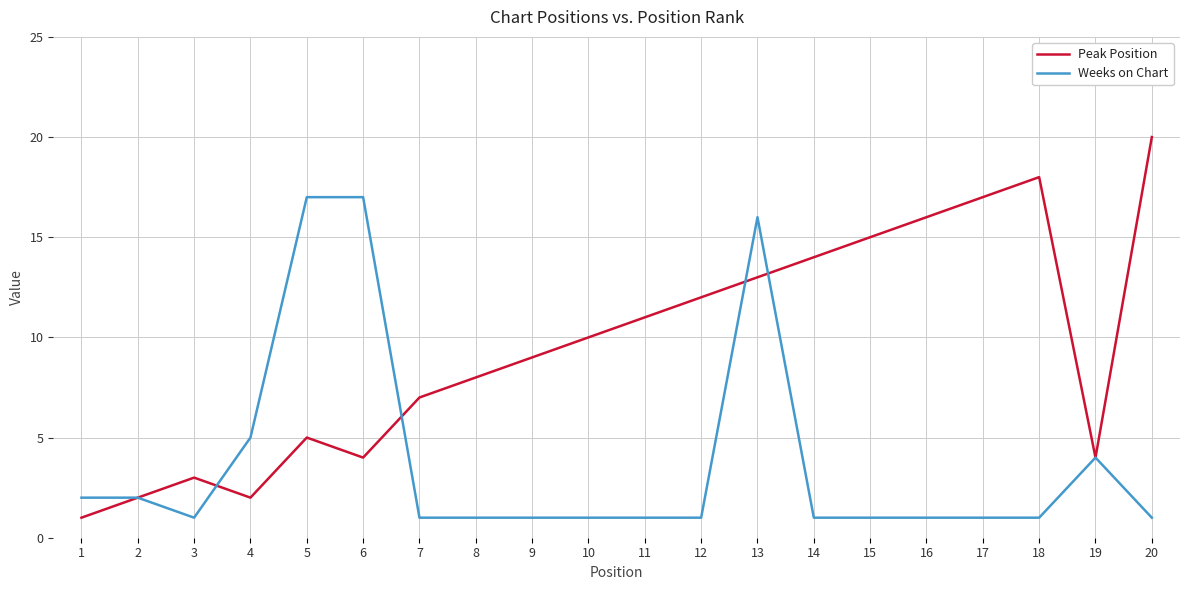

True or false: Peak Position has more than 0 points higher than both neighbors.

True